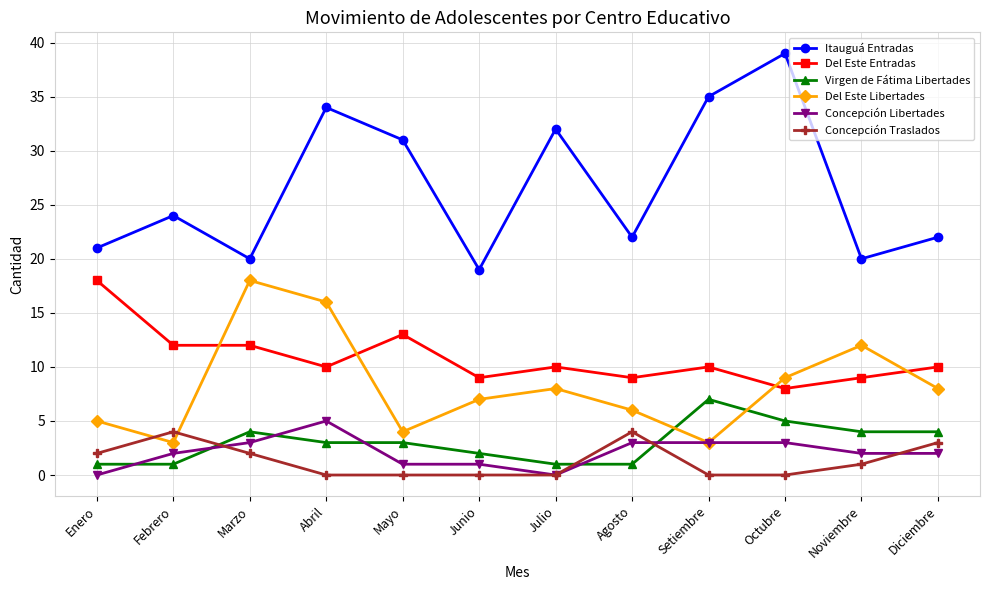

Which series has the largest total across all categories?

Itauguá Entradas